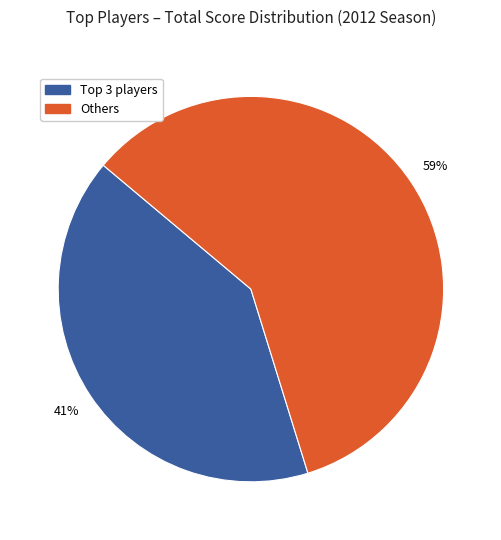

Does Others account for over 50% of the chart?

Yes